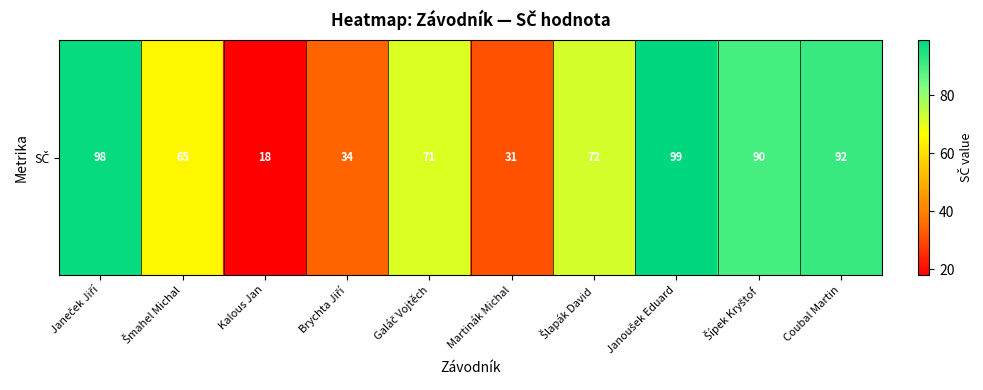

Is it true that the value at Martinák Michal is 31?

True